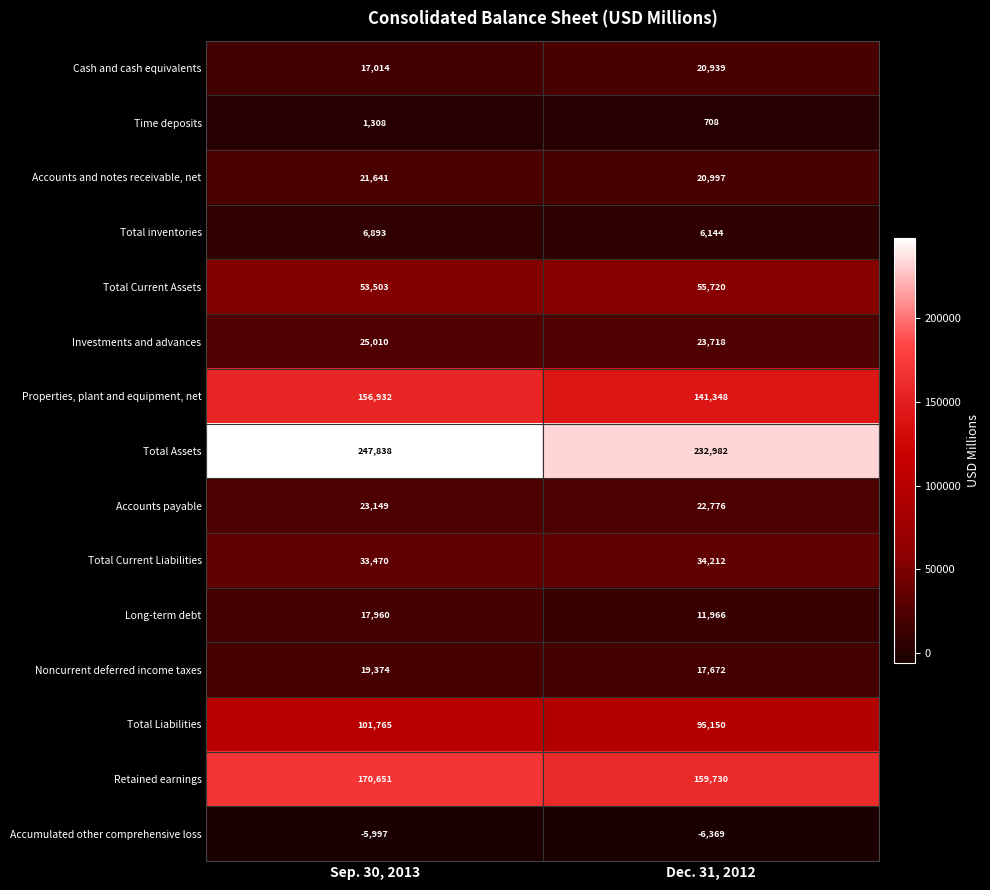

What is the lowest value of the Accounts payable series?

22776